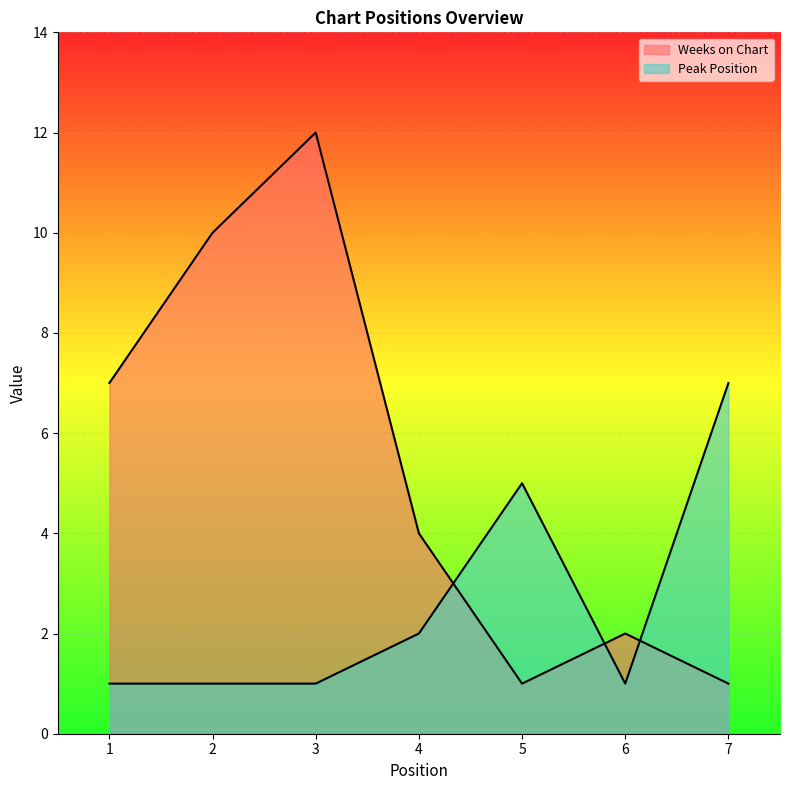

Does the chart display data point markers on the line(s)?

No